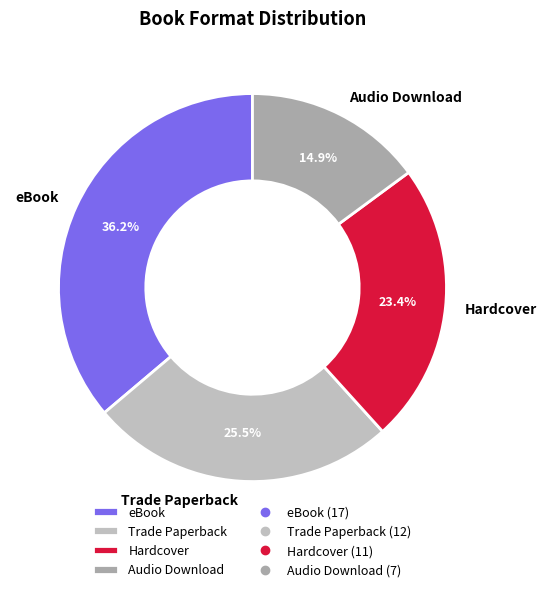

Which slice is the smallest?

Audio Download